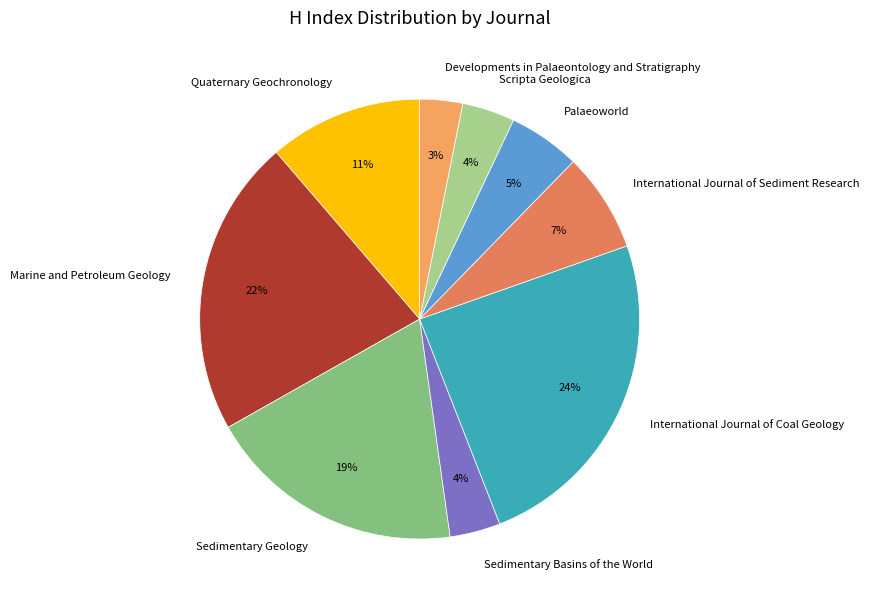

Count the number of slices in the pie.

9